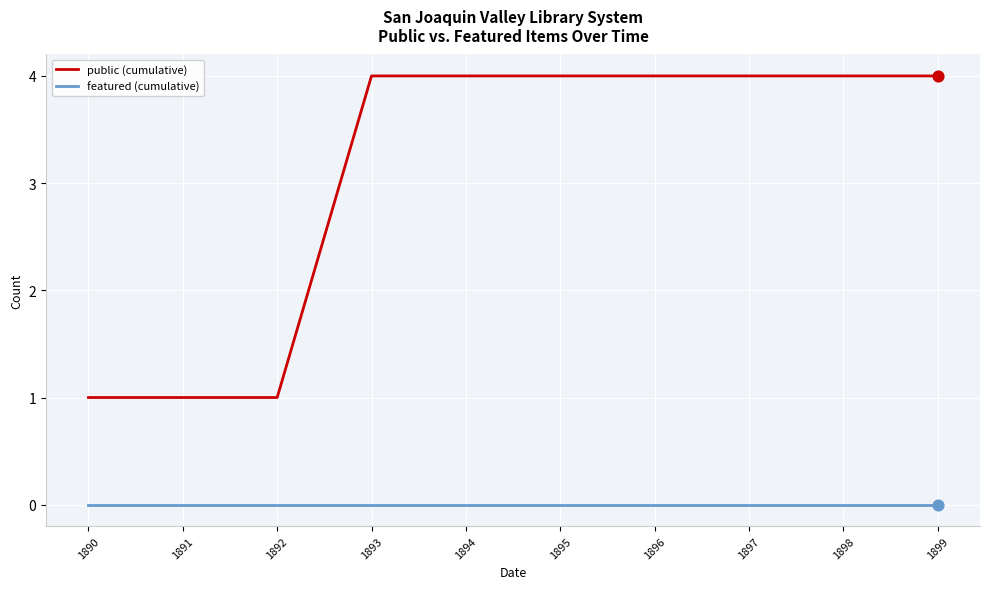

Is the value of featured (cumulative) at 1890 greater than the value of public (cumulative) at 1899?

No